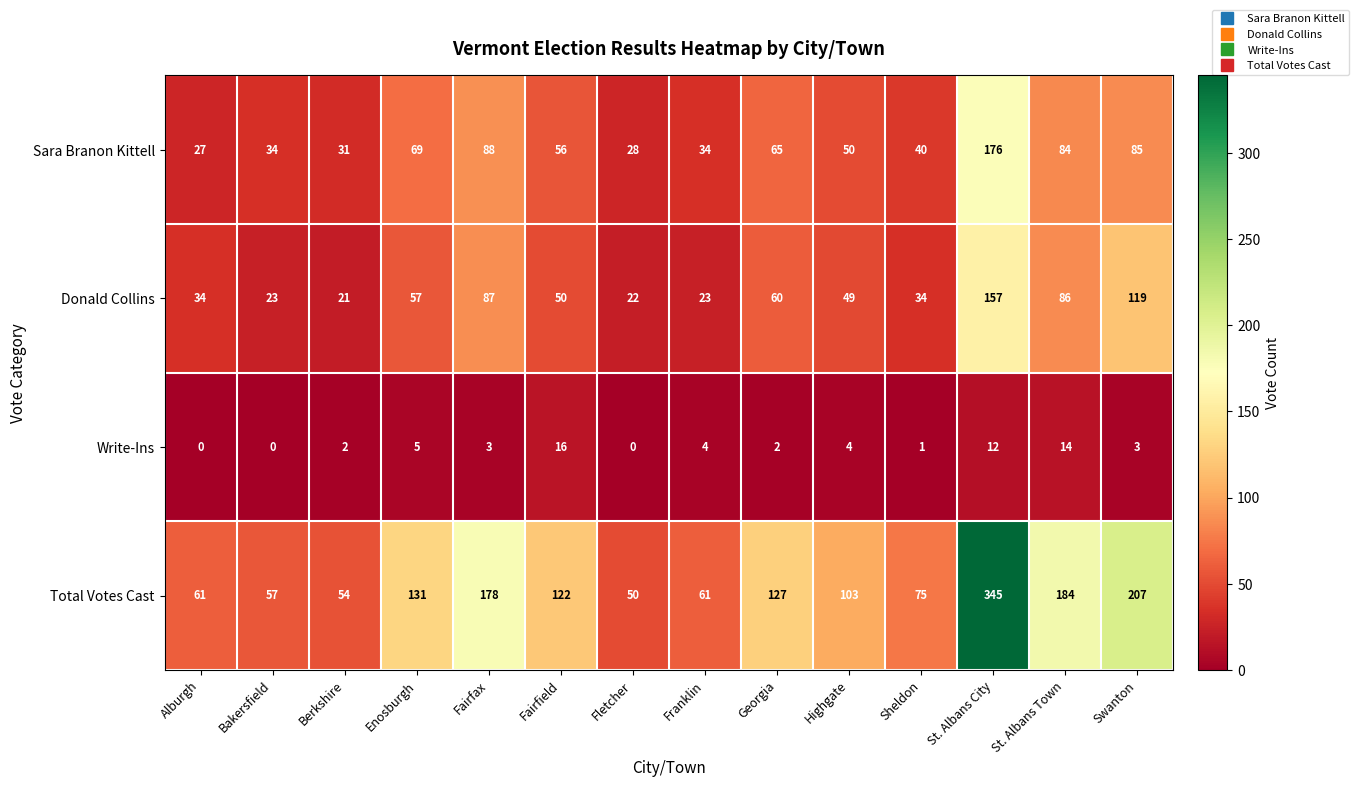

The Donald Collins series shows 23 at Bakersfield. True or false?

True